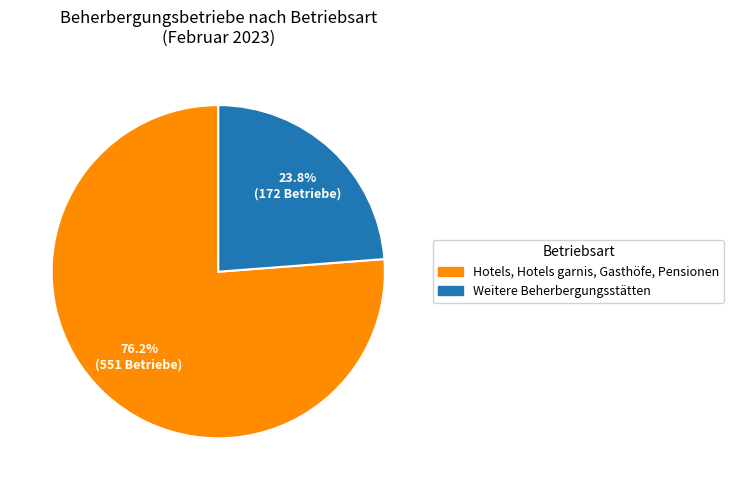

To the nearest percent, what is the difference between the Hotels, Hotels garnis, Gasthöfe, Pensionen and Weitere Beherbergungsstätten slice percentages?

52%